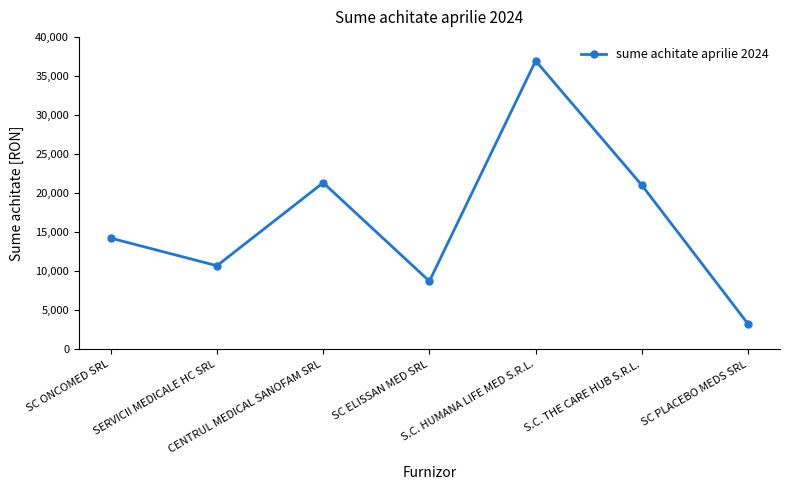

Reading right to left, extract all data points from this chart.

SC PLACEBO MEDS SRL=3249	S.C. THE CARE HUB S.R.L.=21010	S.C. HUMANA LIFE MED S.R.L.=36936	SC ELISSAN MED SRL=8736	CENTRUL MEDICAL SANOFAM SRL=21336	SERVICII MEDICALE HC SRL=10716	SC ONCOMED SRL=14246